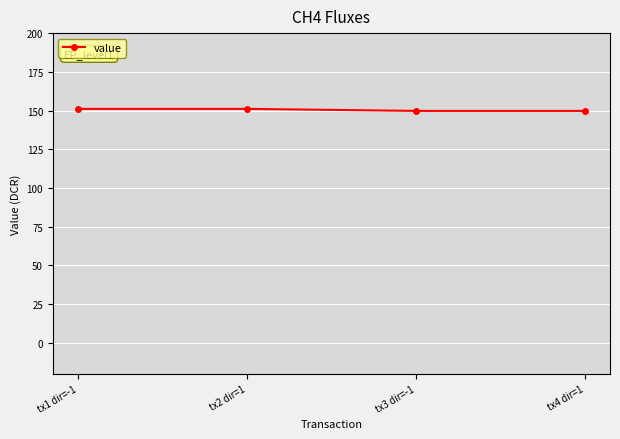

What is the minimum value shown in the chart?

149.8